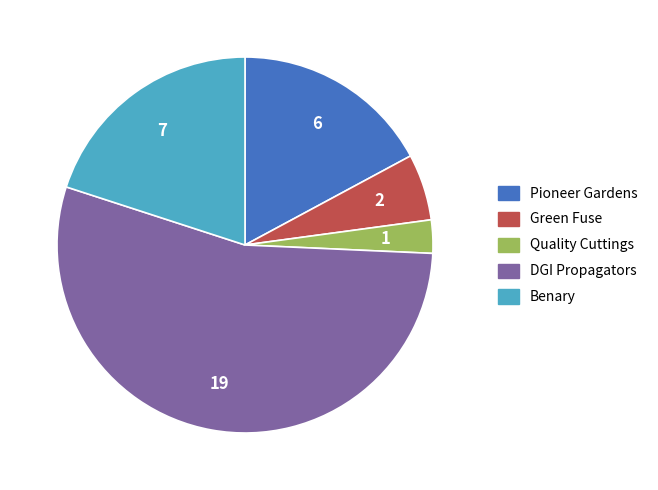

What is the largest slice in the pie chart?

DGI Propagators